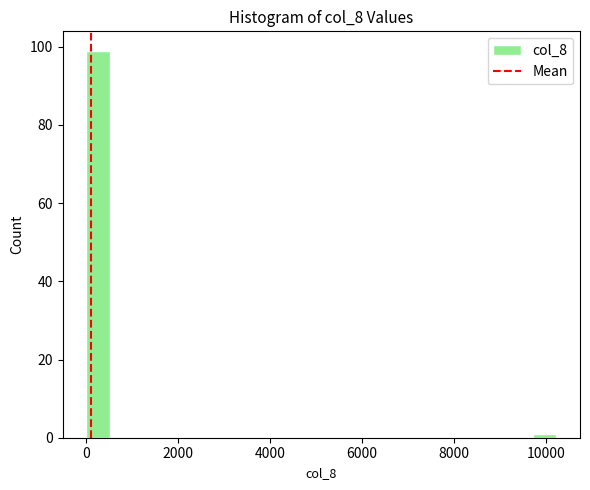

Read against the x-axis, roughly where is the centre of the tallest bar?

200